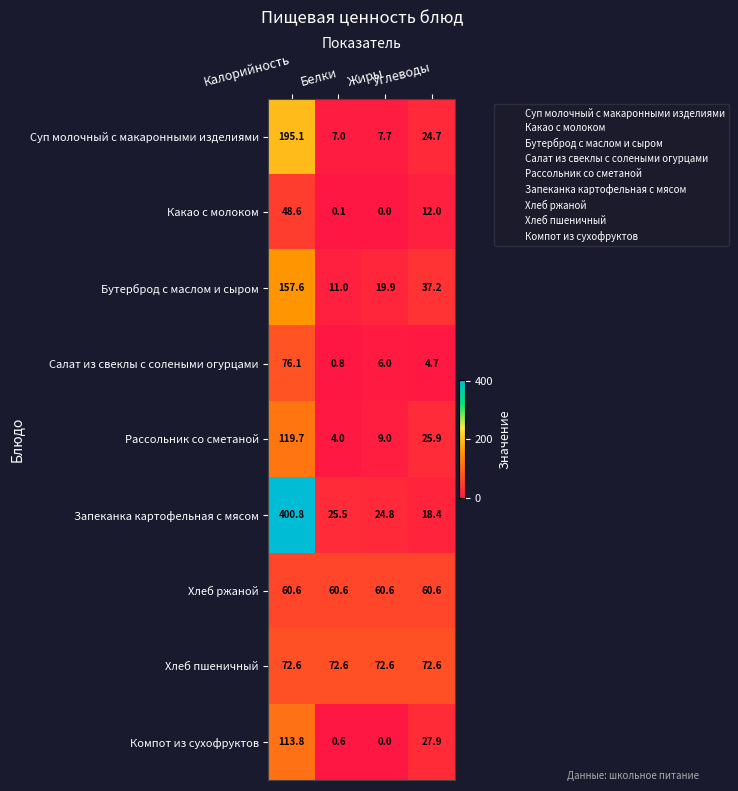

What is the difference between the second highest and second lowest values in the Бутерброд с маслом и сыром series?

17.3